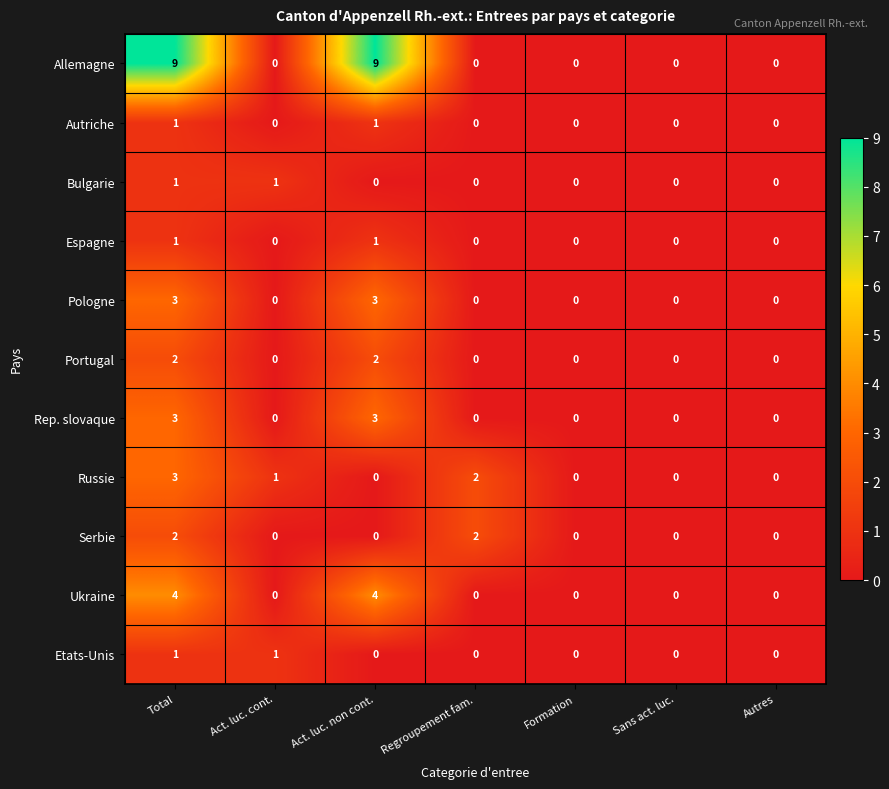

True or false: Pologne has a value of 5 at Act. luc. non cont..

False